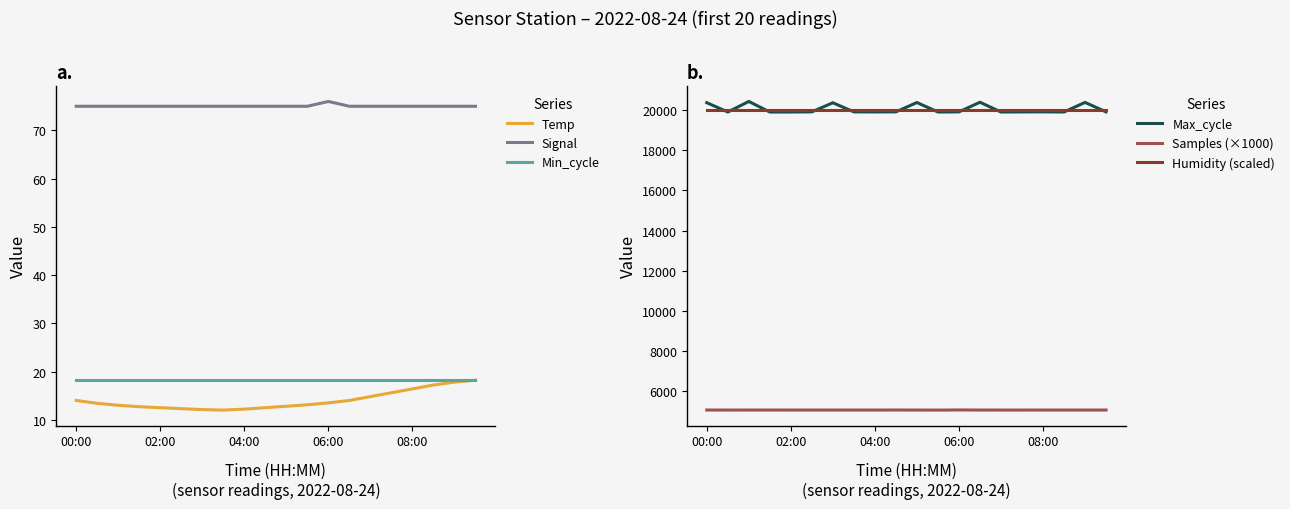

At how many categories does at least one series exceed 19878?

20